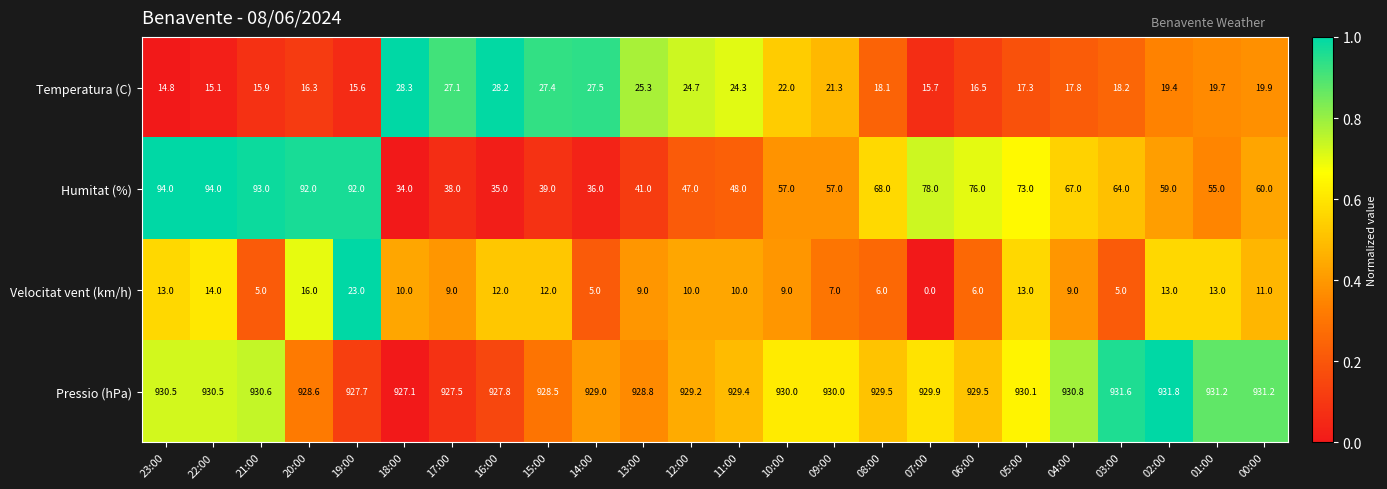

Which series has the largest range (max minus min)?

Humitat (%)